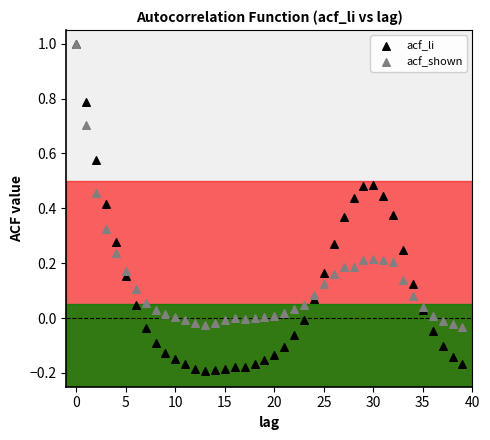

What are all the series names shown in the legend?

acf_li, acf_shown